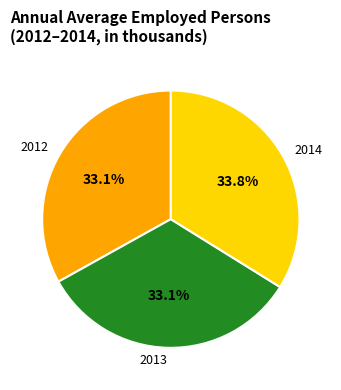

What is the largest slice in the pie chart?

2014